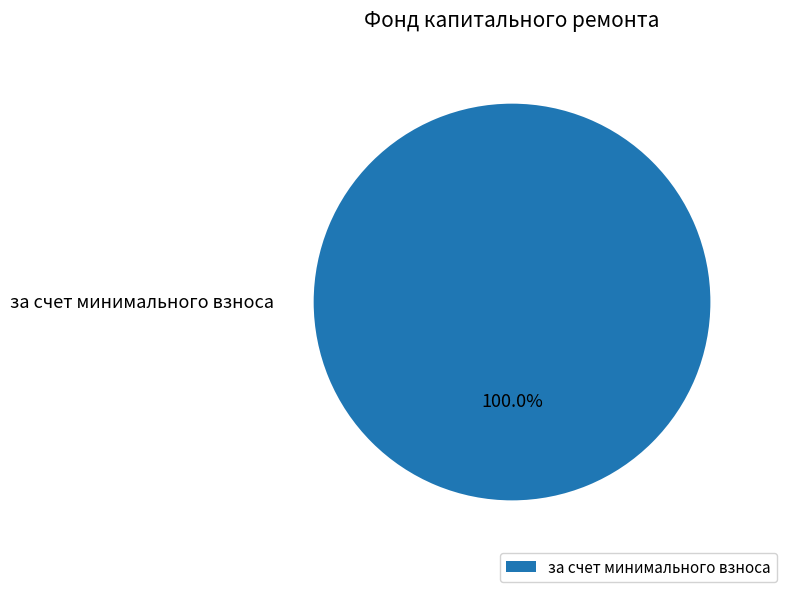

Rank the categories by value from lowest to highest.

за счет минимального взноса